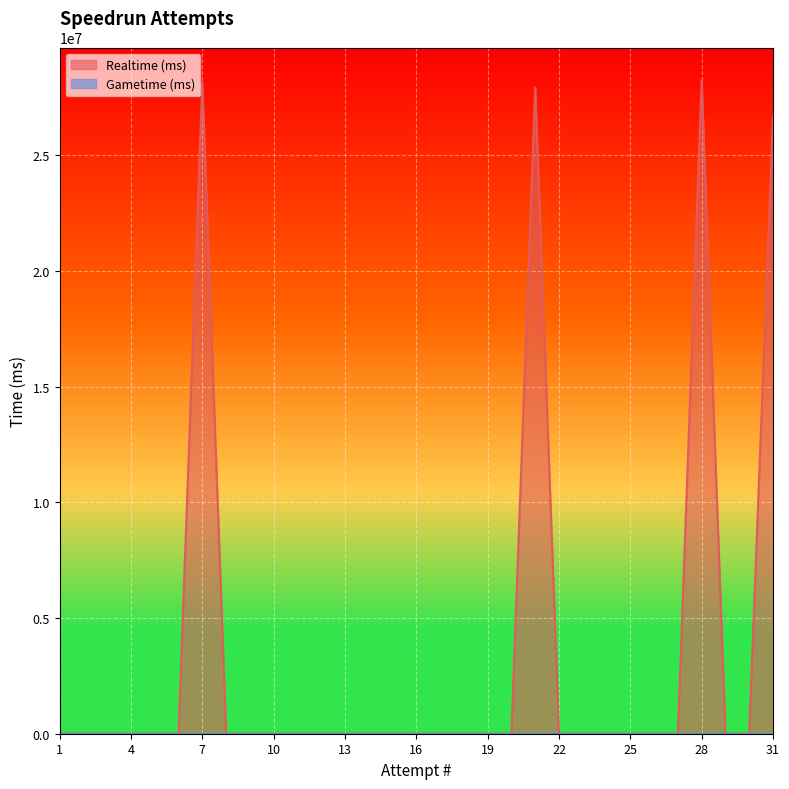

Is the value of Realtime (ms) at 10 greater than the value of Gametime (ms) at 29?

No